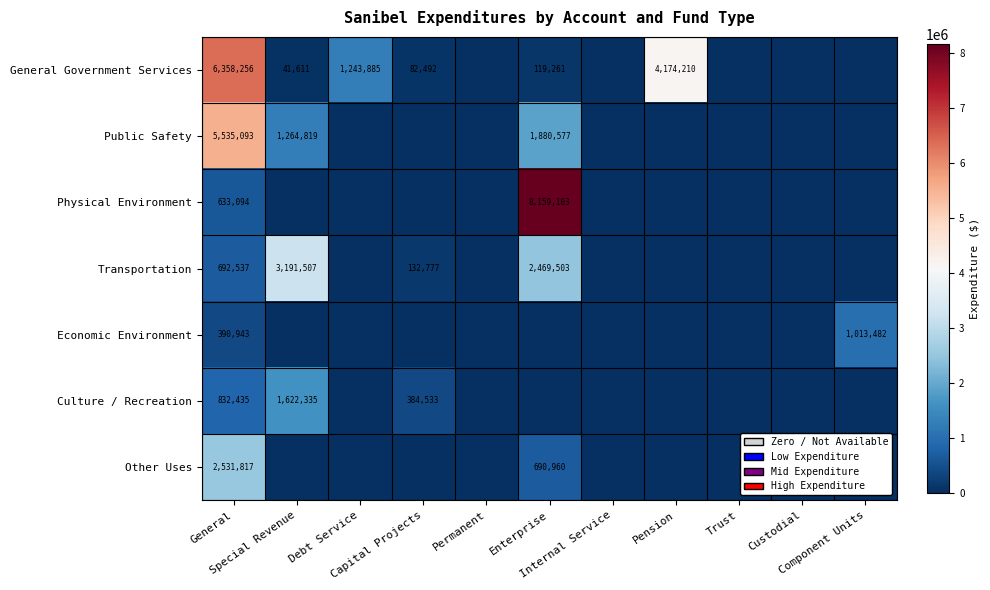

At which category is the sum across all series the highest?

General